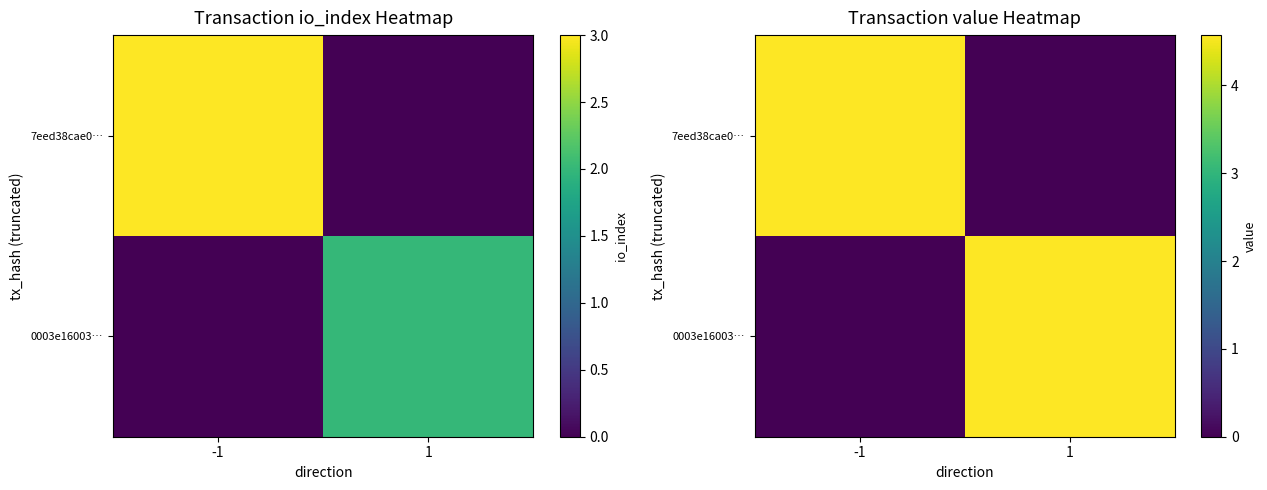

Which category has the highest value in the 0003e16003… series?

1